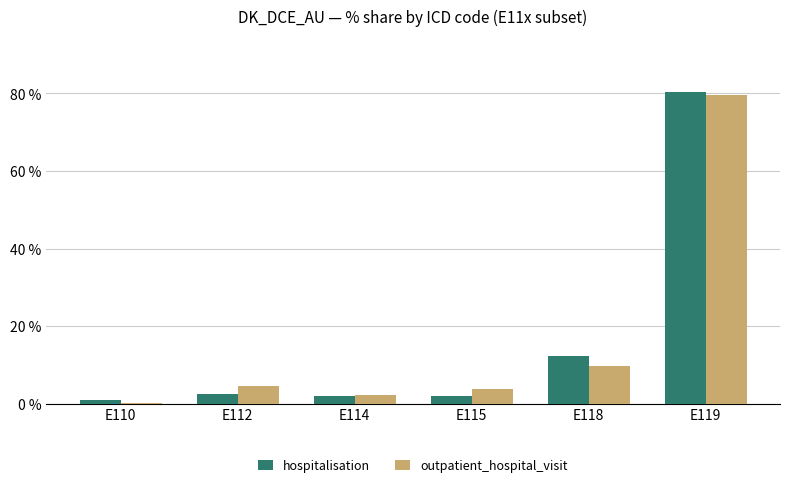

Which series changed the most between E114 and E119?

hospitalisation